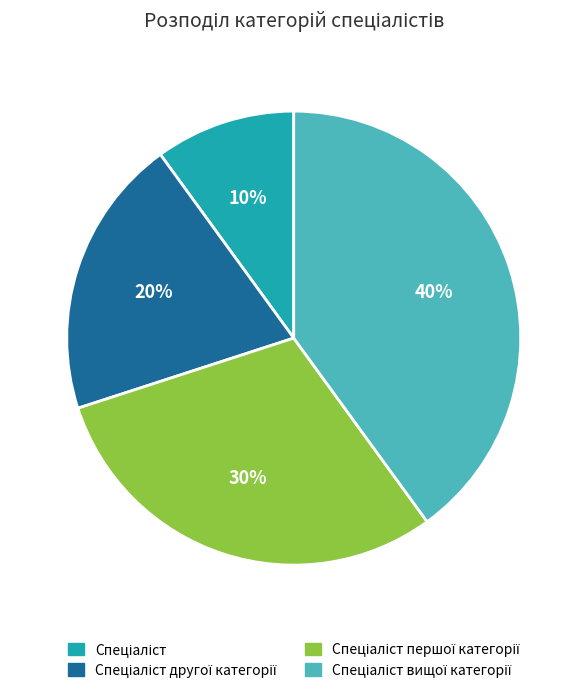

To the nearest percent, what is the difference between the largest and smallest slice percentages?

30%